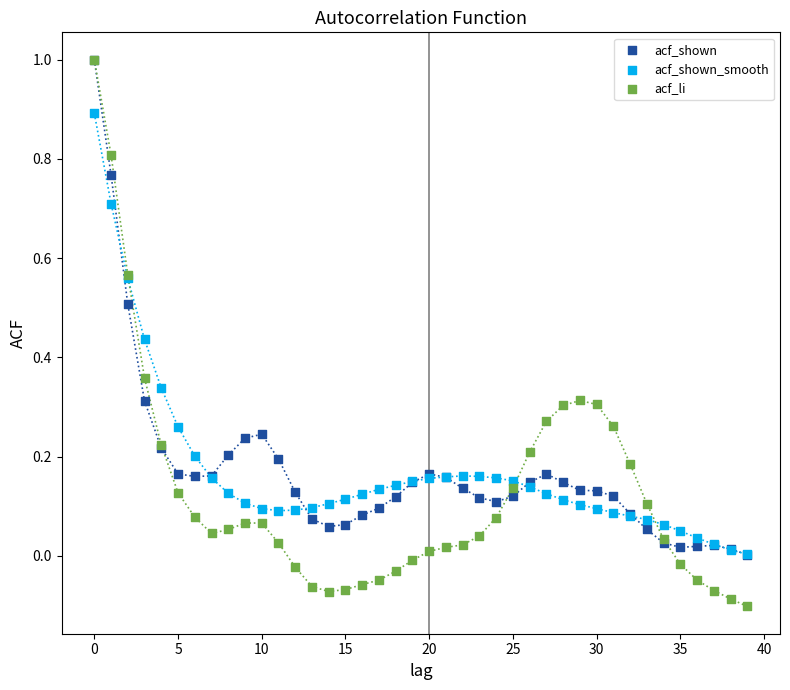

What are all the series names shown in the legend?

acf_shown, acf_shown_smooth, acf_li